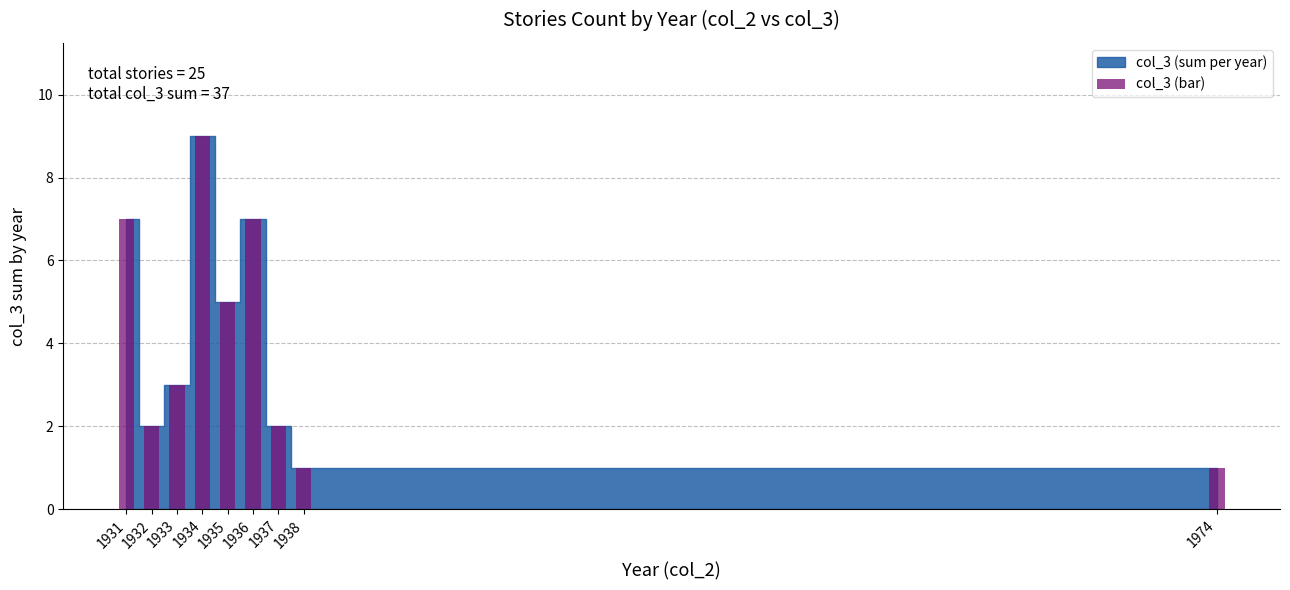

Does the chart contain stacked bars?

No